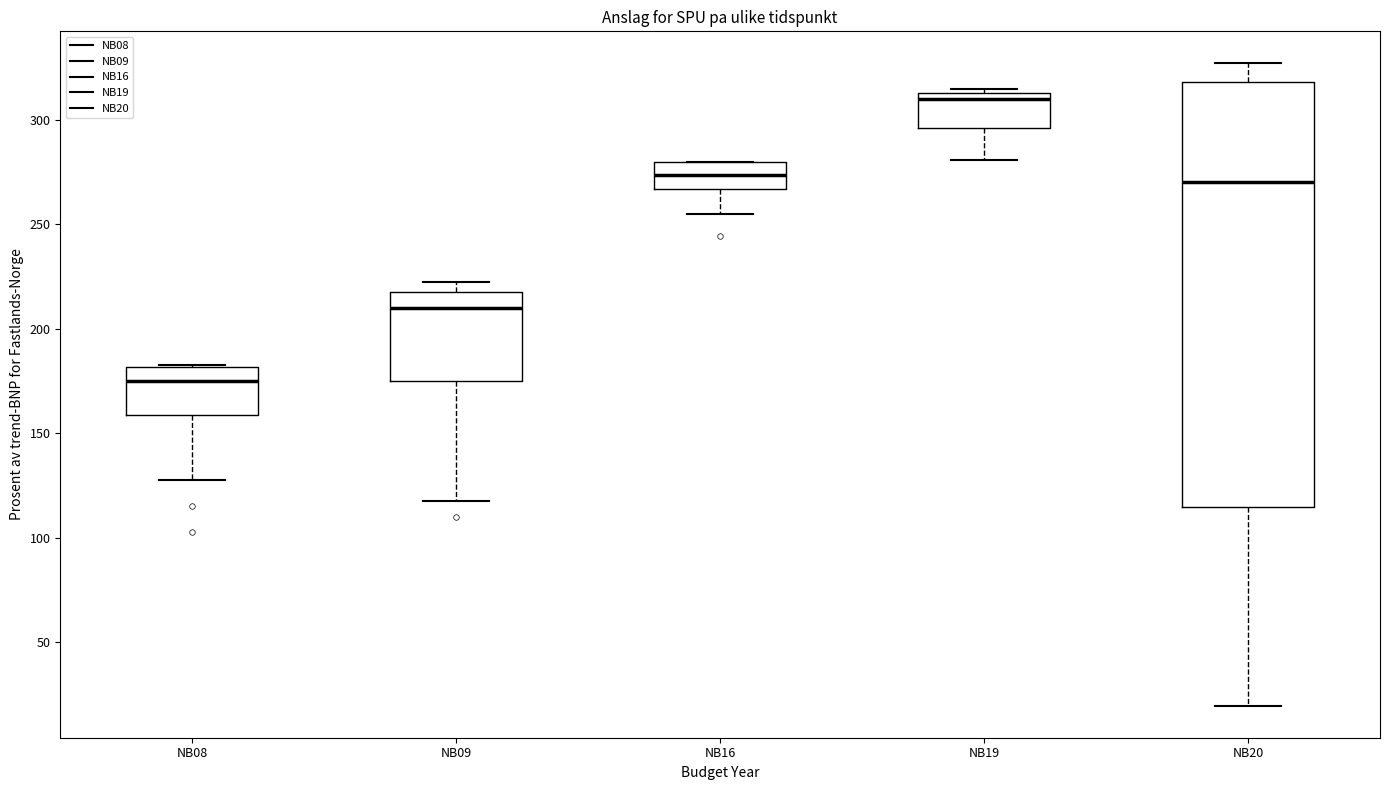

Reading left to right, read every box against the y-axis: the position of its median line, the range the box covers, and the ends of its whiskers. The values are not printed on the chart, so give them approximately, as read against the axis.

NB08: median 175, box 160 to 180, whiskers 130 to 185
NB09: median 210, box 175 to 220, whiskers 120 to 225
NB16: median 275, box 265 to 280, whiskers 255 to 280
NB19: median 310, box 295 to 315, whiskers 280 to 315 (just above the box's upper edge)
NB20: median 270, box 115 to 320, whiskers 20 to 325